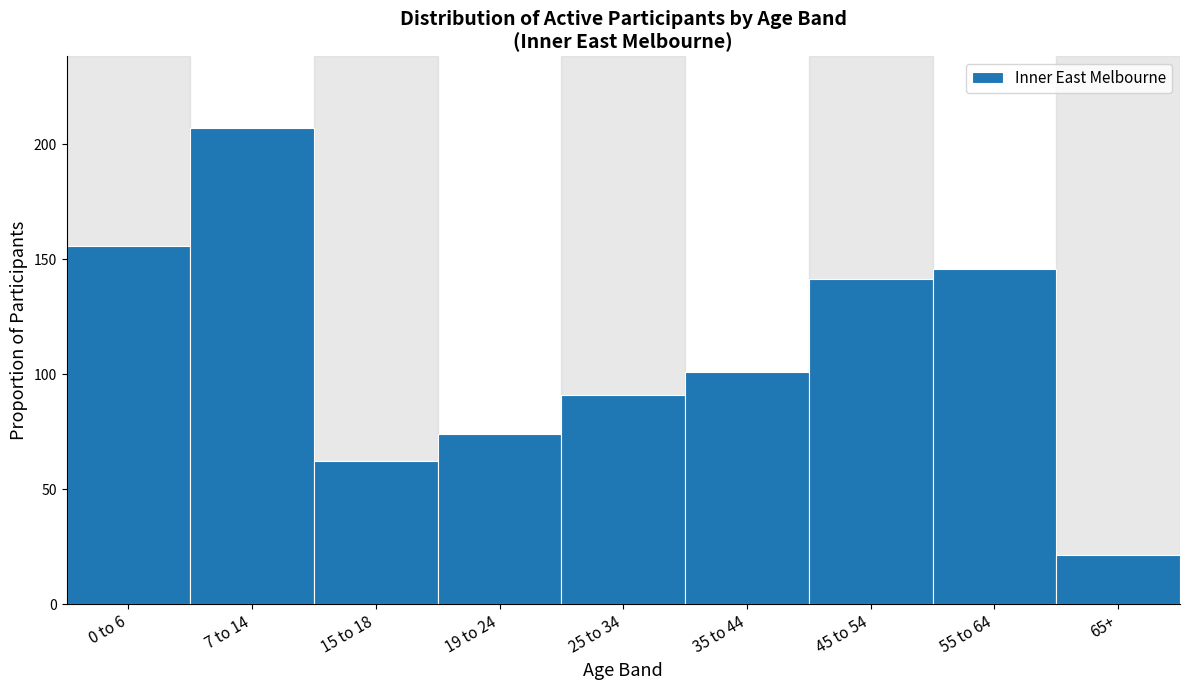

Reading left to right, list all the values displayed in this chart.

155.9	207.3	62.1	74.0	90.8	101.1	141.3	145.9	21.5